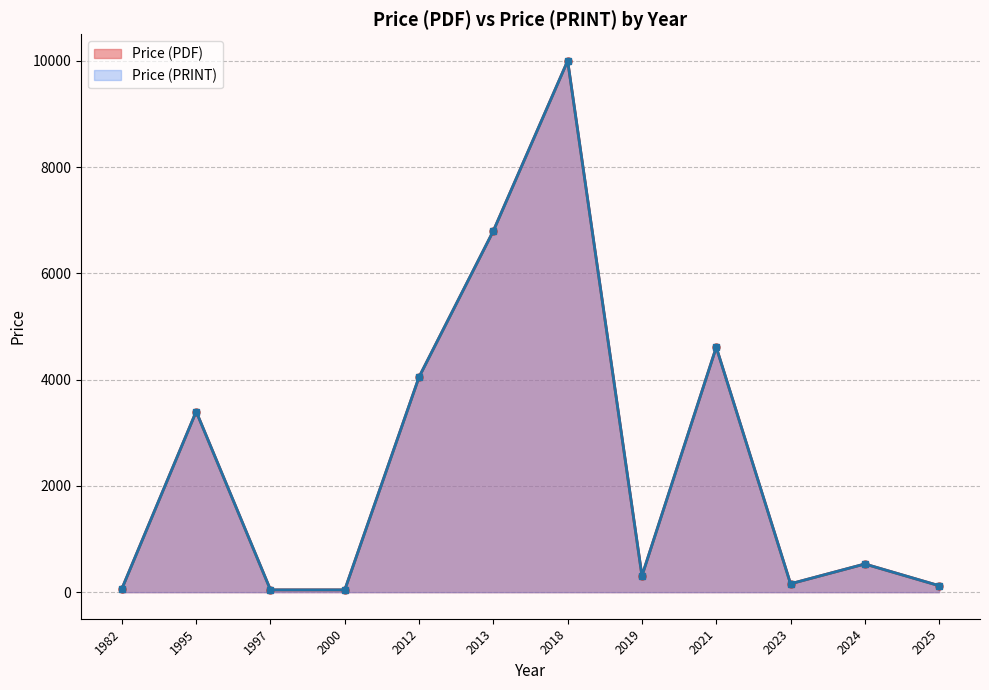

The value of Price (PRINT) at 1995 is 2186. True or false?

False